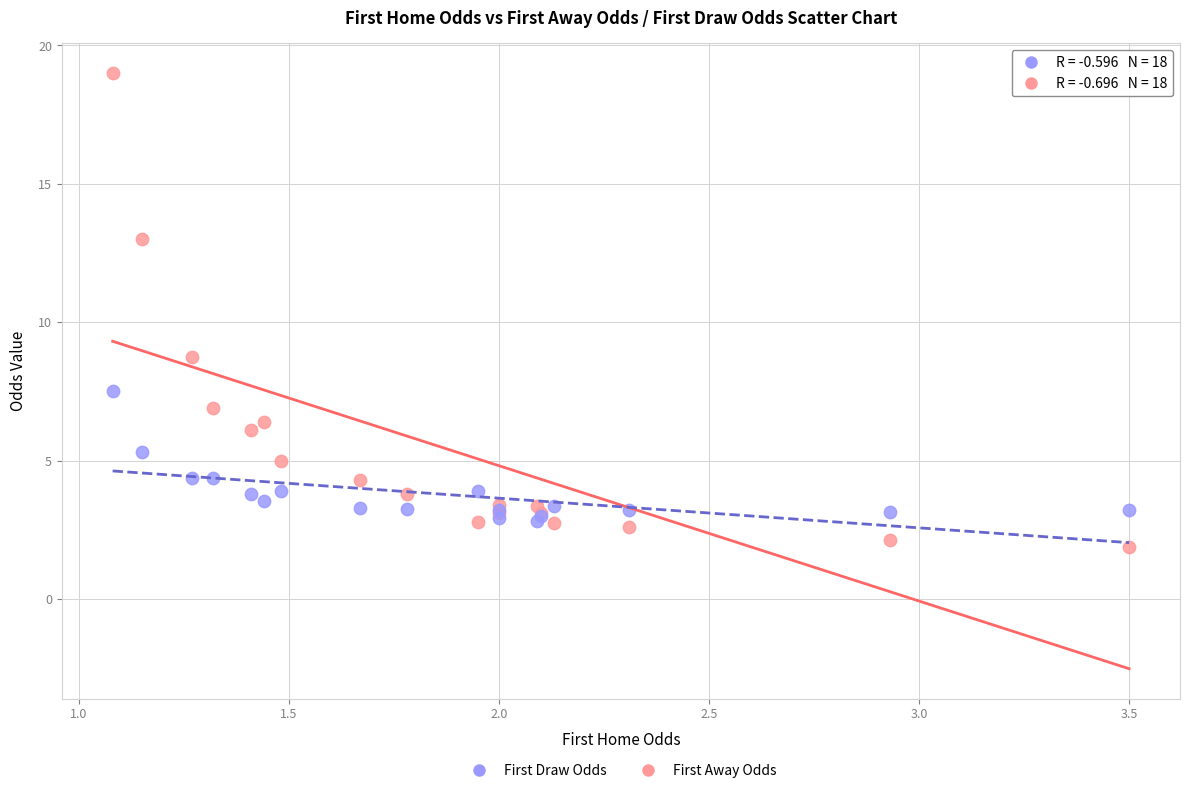

Which series contains the highest Y value?

First Away Odds